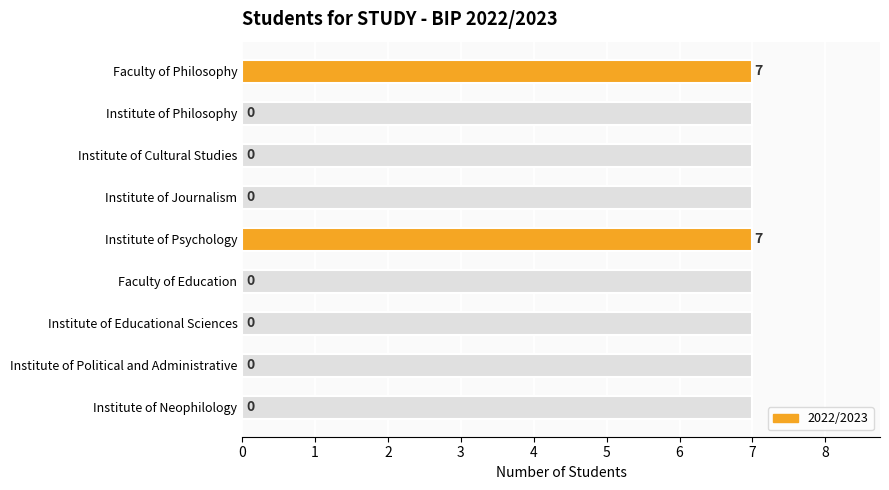

Reading right to left, what are all the values shown in this chart?

Institute of Neophilology=0	Institute of Political and Administrative=0	Institute of Educational Sciences=0	Faculty of Education=0	Institute of Psychology=7	Institute of Journalism=0	Institute of Cultural Studies=0	Institute of Philosophy=0	Faculty of Philosophy=7